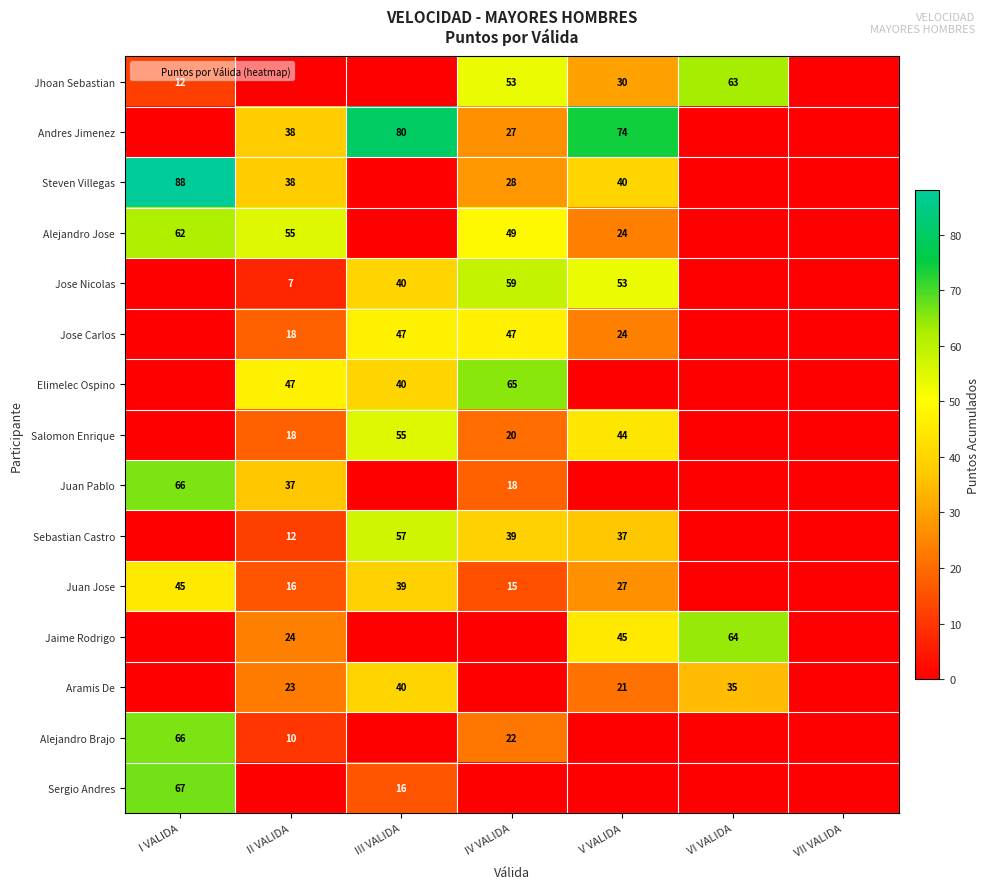

What is the total value across all series at III VALIDA?

414